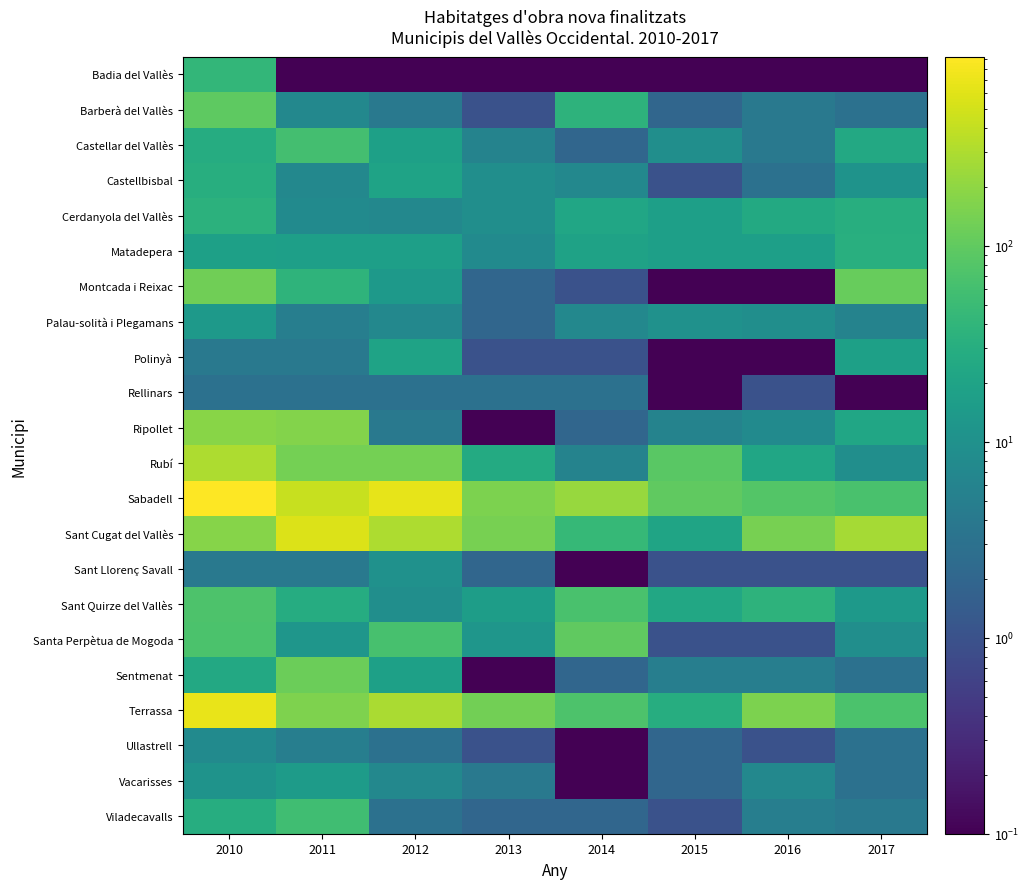

Rank the series at 2014 from lowest to highest value.

Badia del Vallès, Sant Llorenç Savall, Ullastrell, Vacarisses, Montcada i Reixac, Polinyà, Castellar del Vallès, Ripollet, Sentmenat, Viladecavalls, Rellinars, Rubí, Castellbisbal, Palau-solità i Plegamans, Matadepera, Cerdanyola del Vallès, Barberà del Vallès, Sant Cugat del Vallès, Sant Quirze del Vallès, Terrassa, Santa Perpètua de Mogoda, Sabadell